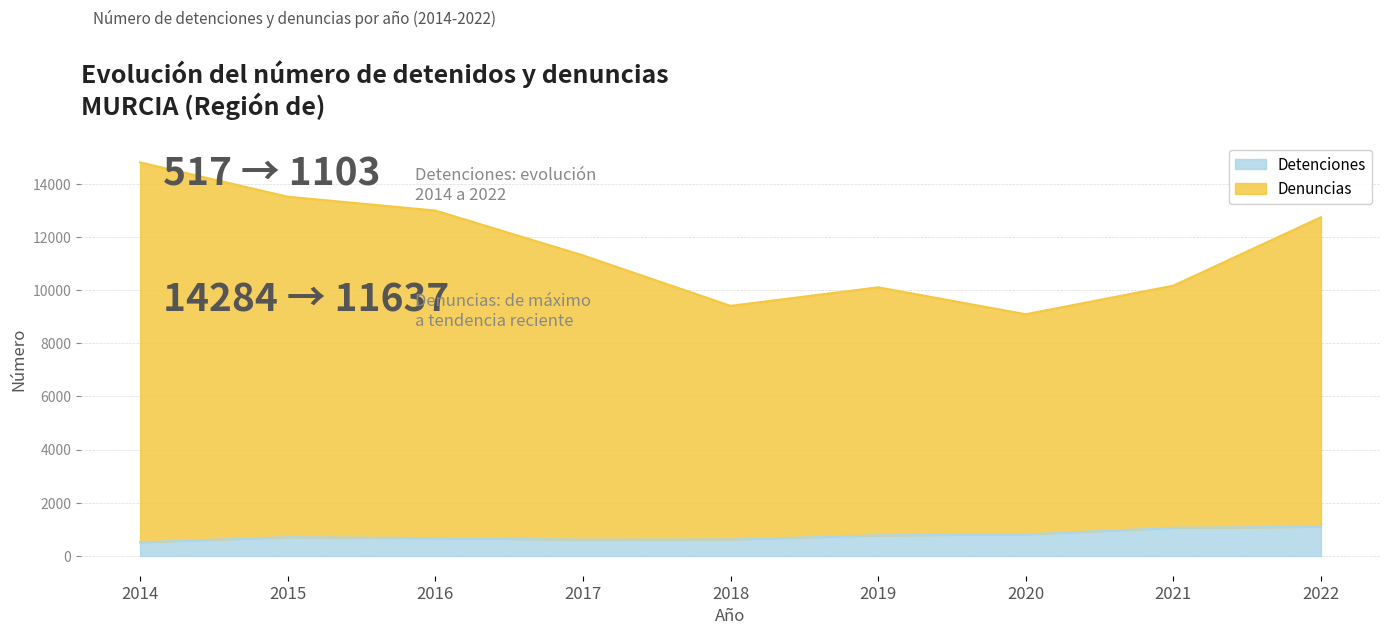

At which category is the sum across all series the highest?

2014